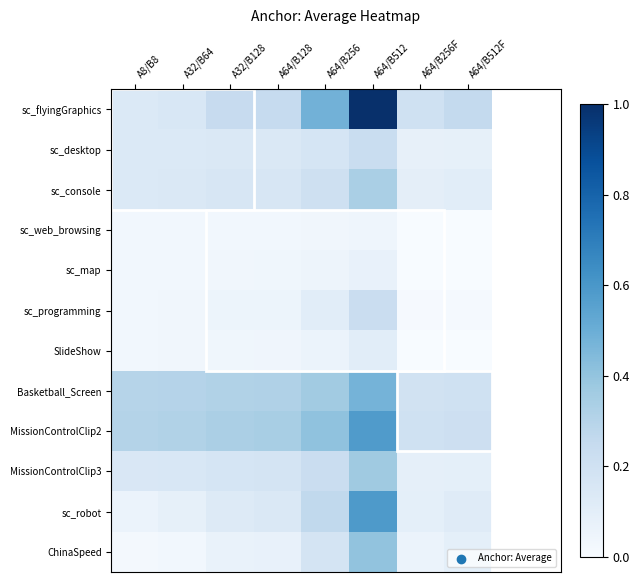

Which series has the largest total across all categories?

sc_flyingGraphics